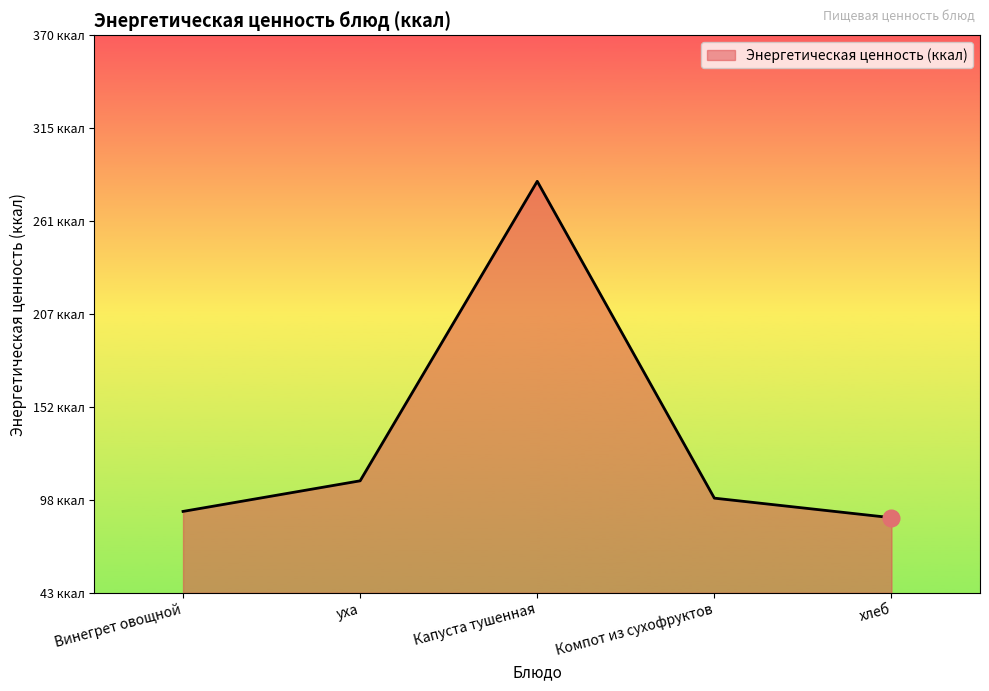

Does the chart display data point markers on the line(s)?

No